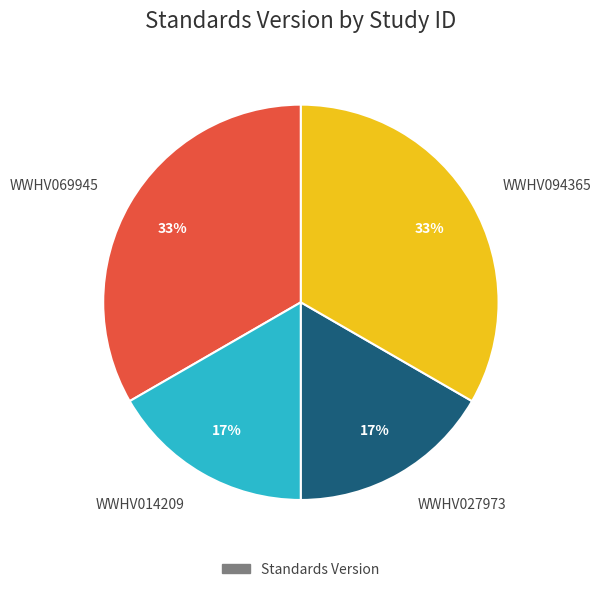

What is the ratio of the value at WWHV027973 to the value at WWHV069945?

0.5